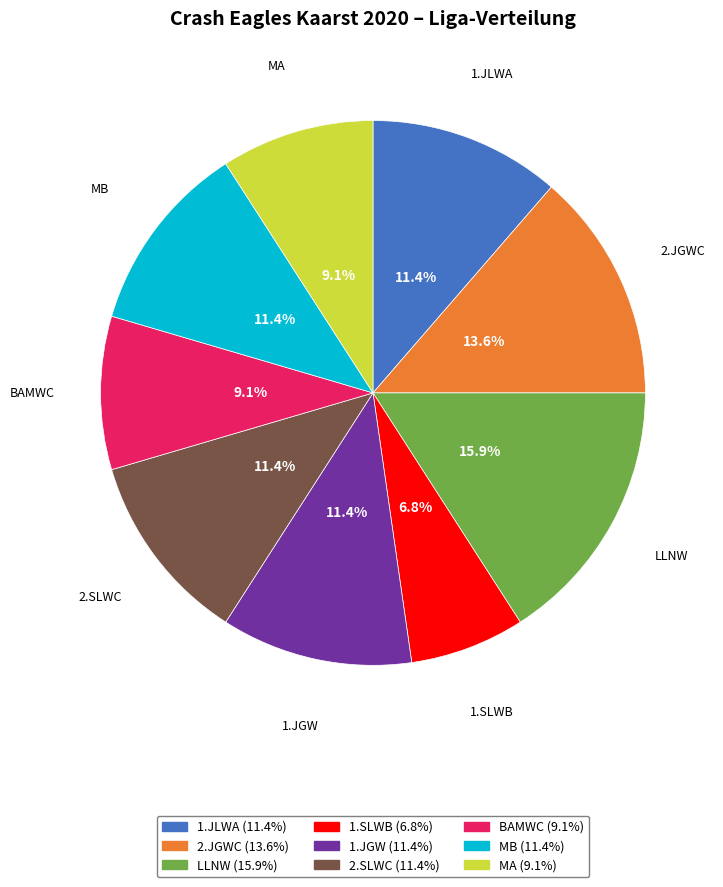

What is the ratio of the value at LLNW to the value at 2.SLWC?

1.4